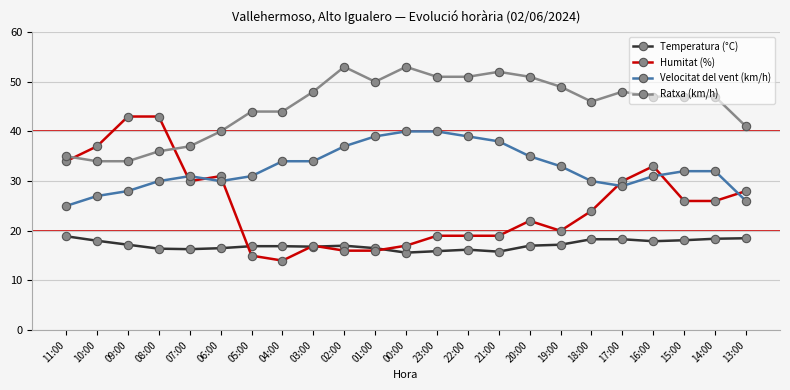

Which series has the largest total across all categories?

Ratxa (km/h)